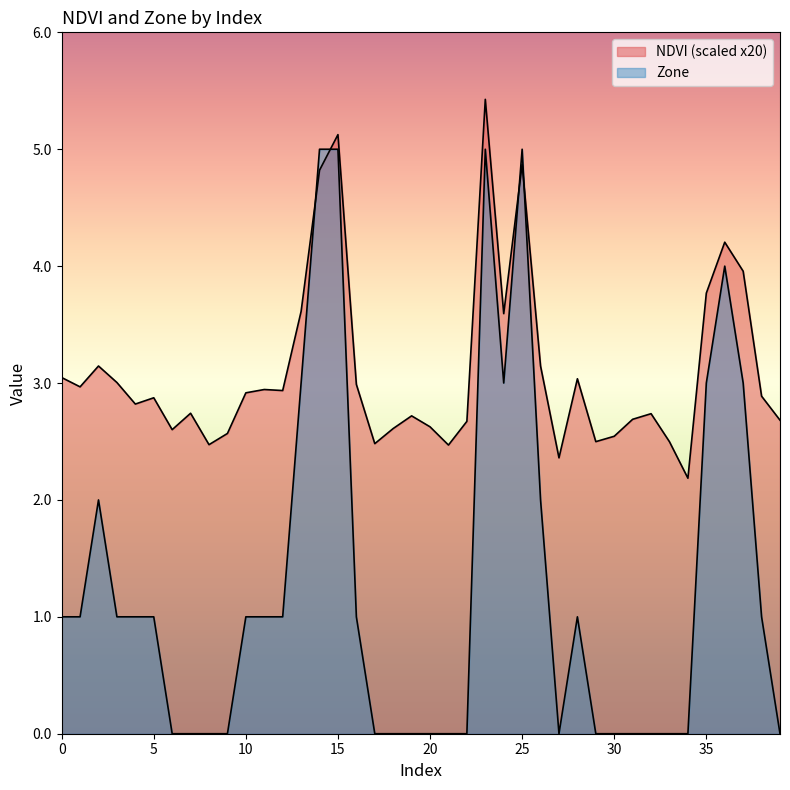

How many interior local valleys does the NDVI series have?

11